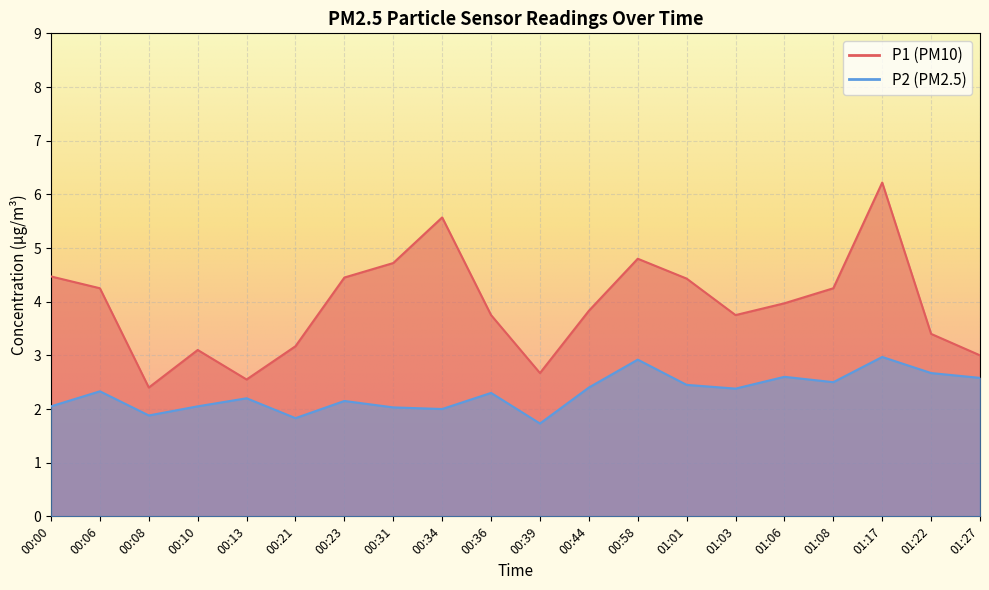

List the labels in order of P2 value, smallest first.

00:39, 00:21, 00:08, 00:34, 00:31, 00:00, 00:10, 00:23, 00:13, 00:36, 00:06, 01:03, 00:44, 01:01, 01:08, 01:27, 01:06, 01:22, 00:58, 01:17